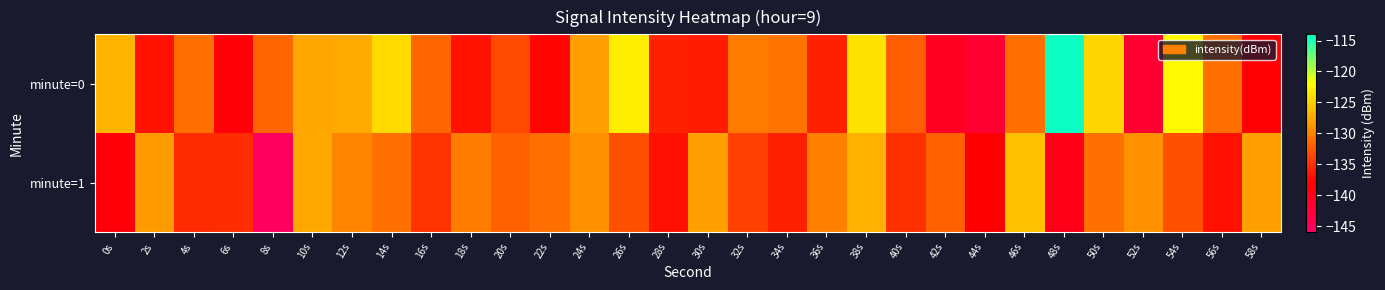

Which series has the widest spread of values?

minute=0